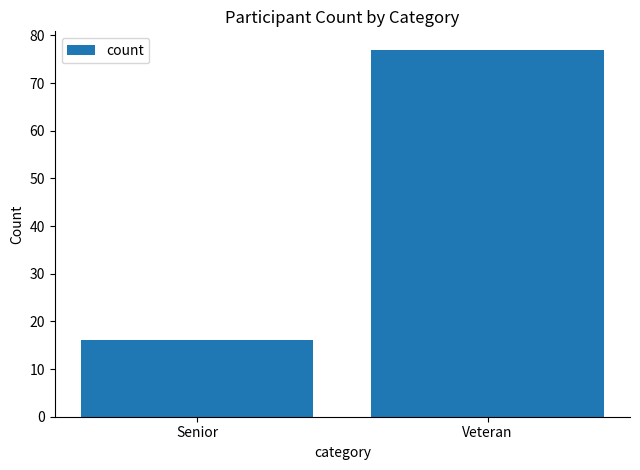

The chart shows a value of 77 at Veteran. True or false?

True